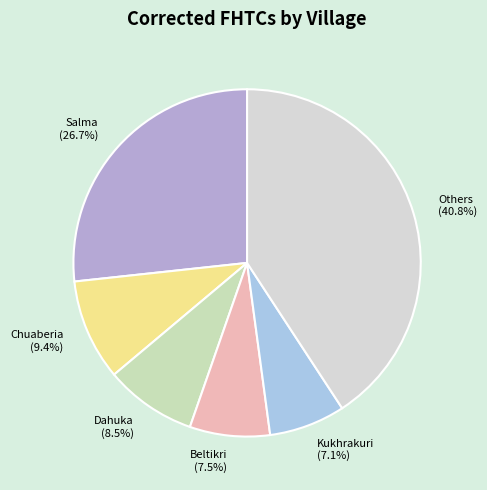

The Salma slice represents 38% of the pie. True or false?

False